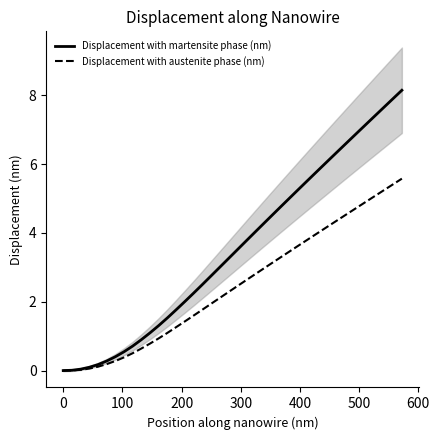

What is the maximum value for Displacement with austenite phase (nm)?

5.6